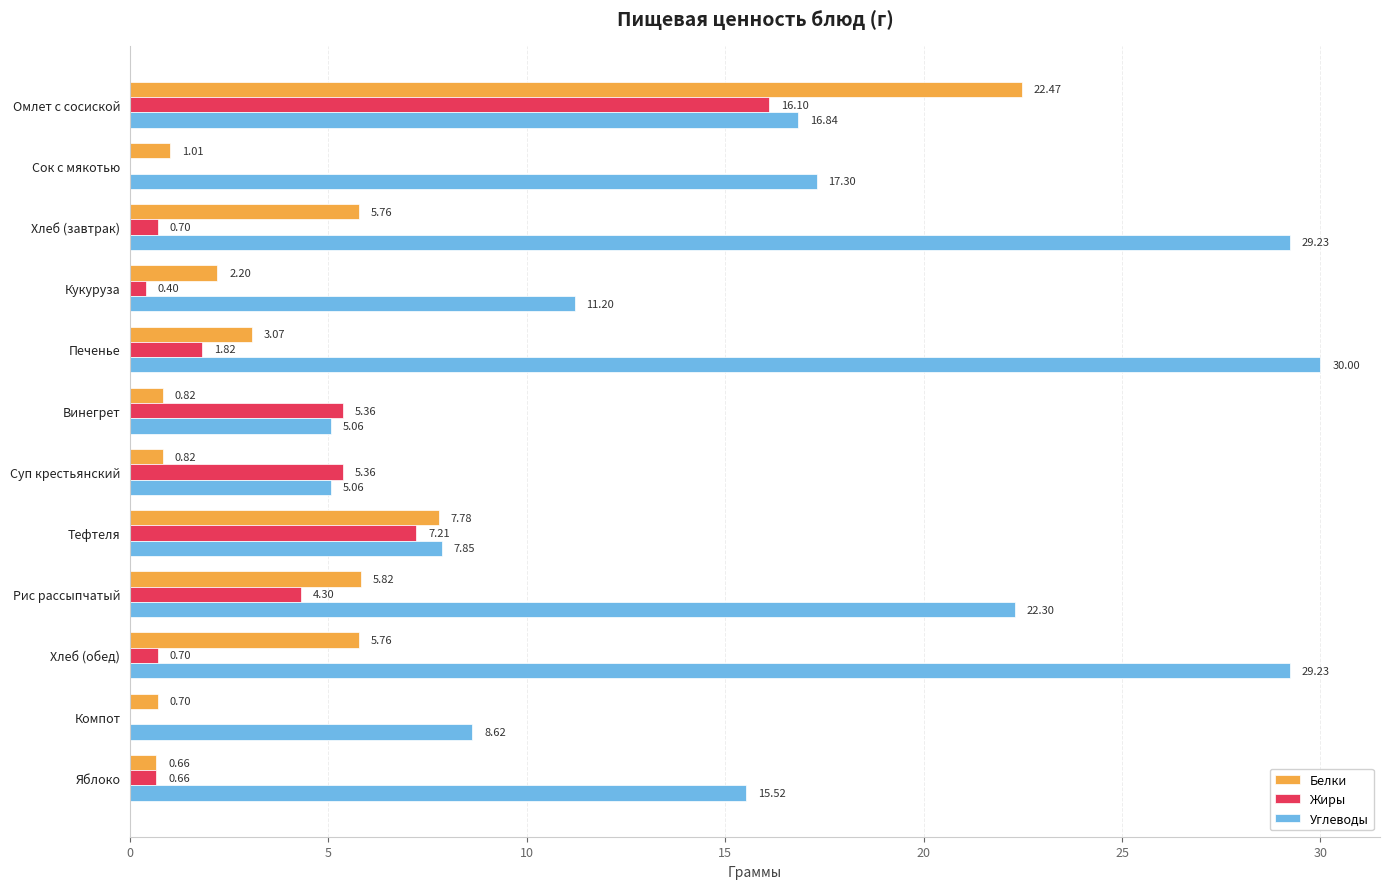

What is the average value of the Жиры series?

3.6